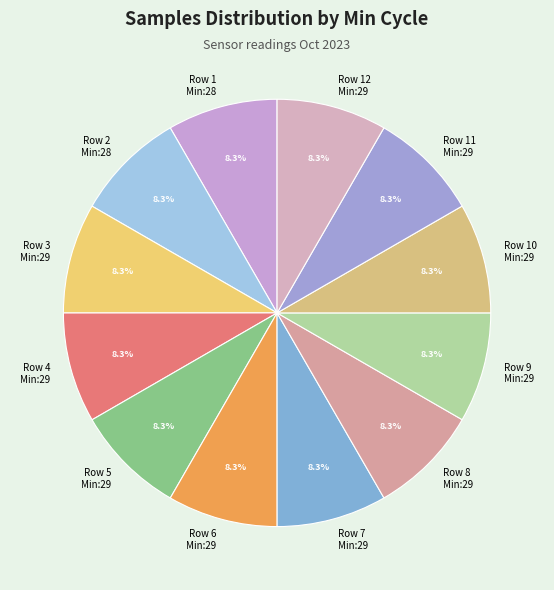

What is the ratio of the value at Row 9 Min:29 to the value at Row 7 Min:29?

1.0